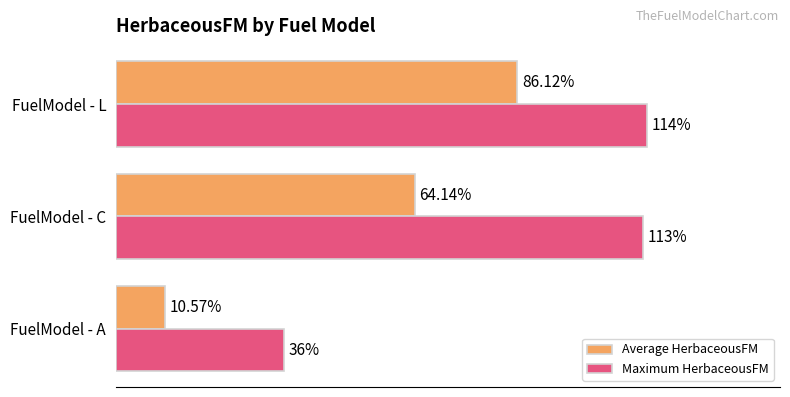

At which label does Maximum HerbaceousFM reach its peak?

FuelModel - L